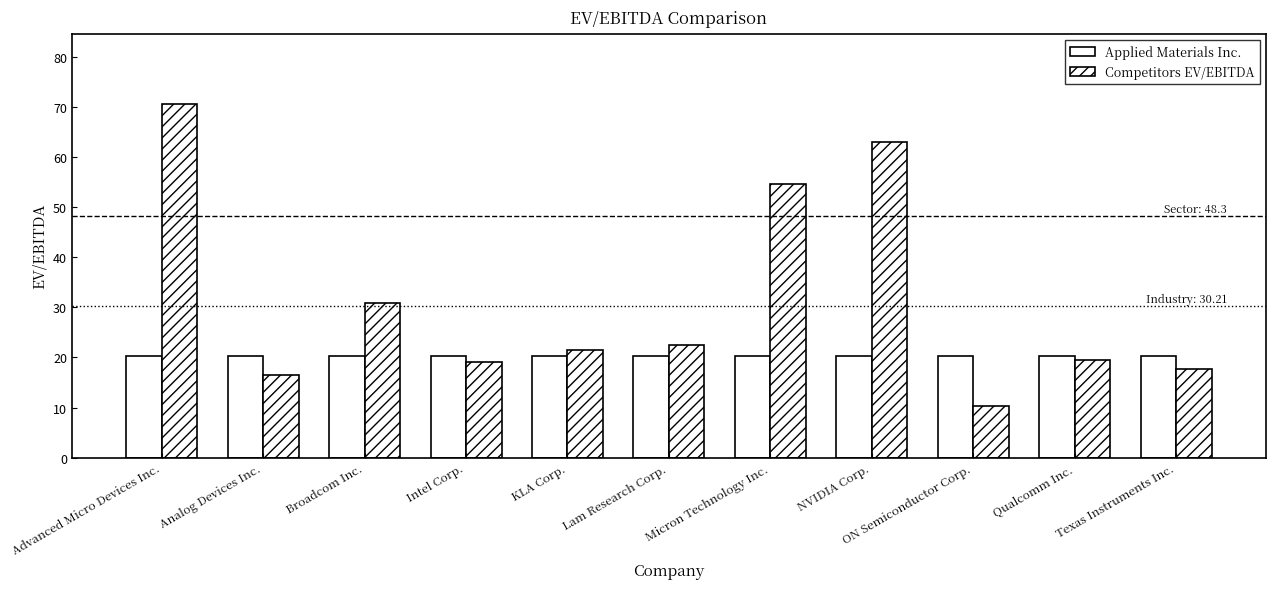

The value of Applied Materials Inc. at NVIDIA Corp. is 20.3. True or false?

True